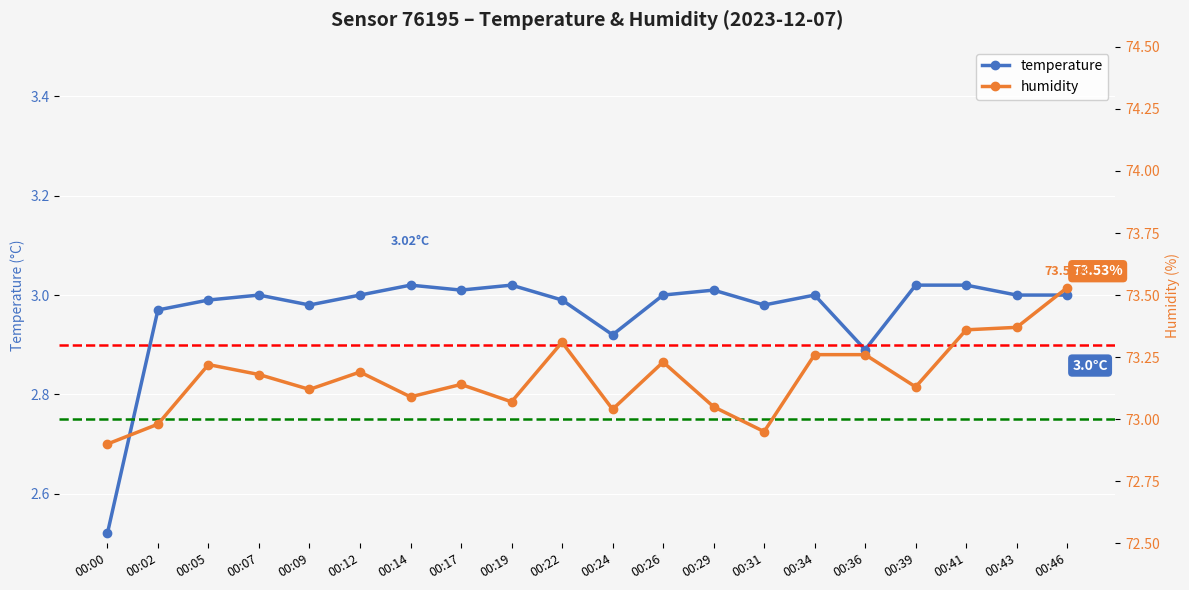

The temperature series shows 3.0 at 00:29. True or false?

True